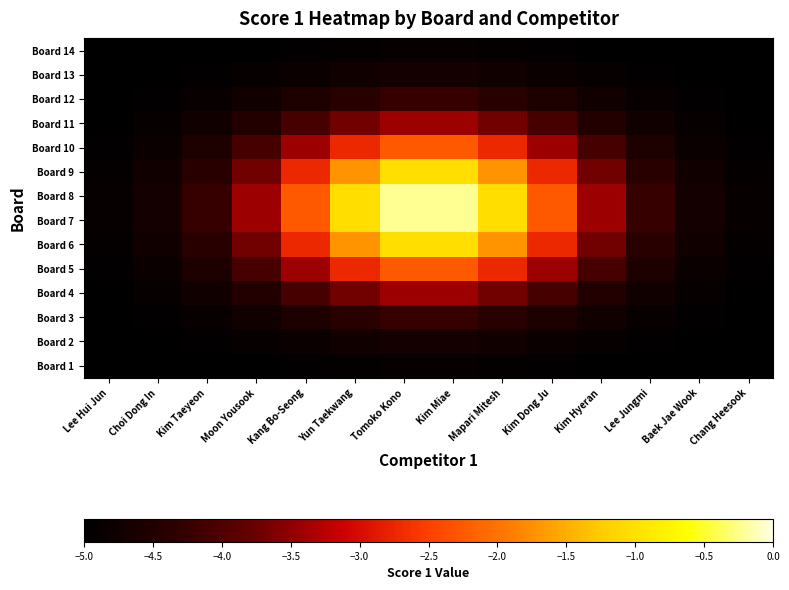

Reading left to right, list all the values displayed in this chart.

Board 1: Lee Hui Jun=-5.0	Choi Dong In=-5.0	Kim Taeyeon=-5.0	Moon Yousook=-5.0	Kang Bo-Seong=-4.9	Yun Taekwang=-4.9	Tomoko Kono=-4.9	Kim Miae=-4.9	Mapari Mitesh=-4.9	Kim Dong Ju=-4.9	Kim Hyeran=-5.0	Lee Jungmi=-5.0	Baek Jae Wook=-5.0	Chang Heesook=-5.0
Board 2: Lee Hui Jun=-5.0	Choi Dong In=-5.0	Kim Taeyeon=-5.0	Moon Yousook=-4.9	Kang Bo-Seong=-4.8	Yun Taekwang=-4.8	Tomoko Kono=-4.7	Kim Miae=-4.7	Mapari Mitesh=-4.8	Kim Dong Ju=-4.8	Kim Hyeran=-4.9	Lee Jungmi=-5.0	Baek Jae Wook=-5.0	Chang Heesook=-5.0
Board 3: Lee Hui Jun=-5.0	Choi Dong In=-5.0	Kim Taeyeon=-4.9	Moon Yousook=-4.8	Kang Bo-Seong=-4.6	Yun Taekwang=-4.4	Tomoko Kono=-4.2	Kim Miae=-4.2	Mapari Mitesh=-4.4	Kim Dong Ju=-4.6	Kim Hyeran=-4.8	Lee Jungmi=-4.9	Baek Jae Wook=-5.0	Chang Heesook=-5.0
Board 4: Lee Hui Jun=-5.0	Choi Dong In=-4.9	Kim Taeyeon=-4.8	Moon Yousook=-4.5	Kang Bo-Seong=-4.1	Yun Taekwang=-3.7	Tomoko Kono=-3.4	Kim Miae=-3.4	Mapari Mitesh=-3.7	Kim Dong Ju=-4.1	Kim Hyeran=-4.5	Lee Jungmi=-4.8	Baek Jae Wook=-4.9	Chang Heesook=-5.0
Board 5: Lee Hui Jun=-4.9	Choi Dong In=-4.8	Kim Taeyeon=-4.6	Moon Yousook=-4.1	Kang Bo-Seong=-3.4	Yun Taekwang=-2.7	Tomoko Kono=-2.3	Kim Miae=-2.3	Mapari Mitesh=-2.7	Kim Dong Ju=-3.4	Kim Hyeran=-4.1	Lee Jungmi=-4.6	Baek Jae Wook=-4.8	Chang Heesook=-4.9
Board 6: Lee Hui Jun=-4.9	Choi Dong In=-4.8	Kim Taeyeon=-4.4	Moon Yousook=-3.7	Kang Bo-Seong=-2.7	Yun Taekwang=-1.7	Tomoko Kono=-1.0	Kim Miae=-1.0	Mapari Mitesh=-1.7	Kim Dong Ju=-2.7	Kim Hyeran=-3.7	Lee Jungmi=-4.4	Baek Jae Wook=-4.8	Chang Heesook=-4.9
Board 7: Lee Hui Jun=-4.9	Choi Dong In=-4.7	Kim Taeyeon=-4.2	Moon Yousook=-3.4	Kang Bo-Seong=-2.3	Yun Taekwang=-1.0	Tomoko Kono=-0.2	Kim Miae=-0.2	Mapari Mitesh=-1.0	Kim Dong Ju=-2.3	Kim Hyeran=-3.4	Lee Jungmi=-4.2	Baek Jae Wook=-4.7	Chang Heesook=-4.9
Board 8: Lee Hui Jun=-4.9	Choi Dong In=-4.7	Kim Taeyeon=-4.2	Moon Yousook=-3.4	Kang Bo-Seong=-2.3	Yun Taekwang=-1.0	Tomoko Kono=-0.2	Kim Miae=-0.2	Mapari Mitesh=-1.0	Kim Dong Ju=-2.3	Kim Hyeran=-3.4	Lee Jungmi=-4.2	Baek Jae Wook=-4.7	Chang Heesook=-4.9
Board 9: Lee Hui Jun=-4.9	Choi Dong In=-4.8	Kim Taeyeon=-4.4	Moon Yousook=-3.7	Kang Bo-Seong=-2.7	Yun Taekwang=-1.7	Tomoko Kono=-1.0	Kim Miae=-1.0	Mapari Mitesh=-1.7	Kim Dong Ju=-2.7	Kim Hyeran=-3.7	Lee Jungmi=-4.4	Baek Jae Wook=-4.8	Chang Heesook=-4.9
Board 10: Lee Hui Jun=-4.9	Choi Dong In=-4.8	Kim Taeyeon=-4.6	Moon Yousook=-4.1	Kang Bo-Seong=-3.4	Yun Taekwang=-2.7	Tomoko Kono=-2.3	Kim Miae=-2.3	Mapari Mitesh=-2.7	Kim Dong Ju=-3.4	Kim Hyeran=-4.1	Lee Jungmi=-4.6	Baek Jae Wook=-4.8	Chang Heesook=-4.9
Board 11: Lee Hui Jun=-5.0	Choi Dong In=-4.9	Kim Taeyeon=-4.8	Moon Yousook=-4.5	Kang Bo-Seong=-4.1	Yun Taekwang=-3.7	Tomoko Kono=-3.4	Kim Miae=-3.4	Mapari Mitesh=-3.7	Kim Dong Ju=-4.1	Kim Hyeran=-4.5	Lee Jungmi=-4.8	Baek Jae Wook=-4.9	Chang Heesook=-5.0
Board 12: Lee Hui Jun=-5.0	Choi Dong In=-5.0	Kim Taeyeon=-4.9	Moon Yousook=-4.8	Kang Bo-Seong=-4.6	Yun Taekwang=-4.4	Tomoko Kono=-4.2	Kim Miae=-4.2	Mapari Mitesh=-4.4	Kim Dong Ju=-4.6	Kim Hyeran=-4.8	Lee Jungmi=-4.9	Baek Jae Wook=-5.0	Chang Heesook=-5.0
Board 13: Lee Hui Jun=-5.0	Choi Dong In=-5.0	Kim Taeyeon=-5.0	Moon Yousook=-4.9	Kang Bo-Seong=-4.8	Yun Taekwang=-4.8	Tomoko Kono=-4.7	Kim Miae=-4.7	Mapari Mitesh=-4.8	Kim Dong Ju=-4.8	Kim Hyeran=-4.9	Lee Jungmi=-5.0	Baek Jae Wook=-5.0	Chang Heesook=-5.0
Board 14: Lee Hui Jun=-5.0	Choi Dong In=-5.0	Kim Taeyeon=-5.0	Moon Yousook=-5.0	Kang Bo-Seong=-4.9	Yun Taekwang=-4.9	Tomoko Kono=-4.9	Kim Miae=-4.9	Mapari Mitesh=-4.9	Kim Dong Ju=-4.9	Kim Hyeran=-5.0	Lee Jungmi=-5.0	Baek Jae Wook=-5.0	Chang Heesook=-5.0